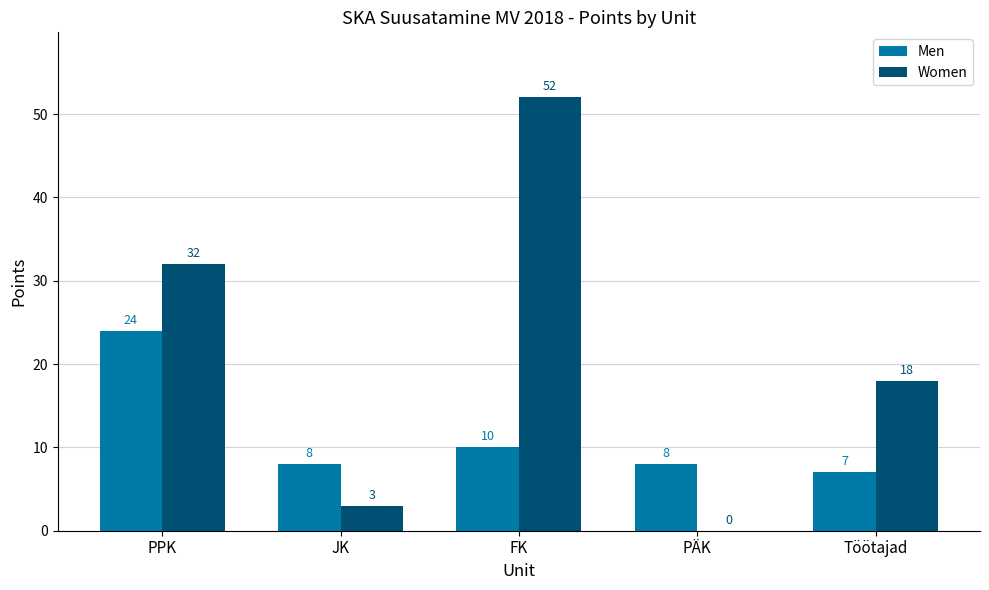

What is the sum of the Men values at PÄK and FK?

18